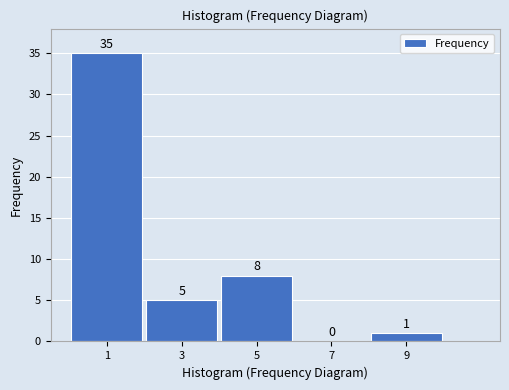

Reading left to right, transcribe all the data shown in this chart.

1=35	3=5	5=8	7=0	9=1